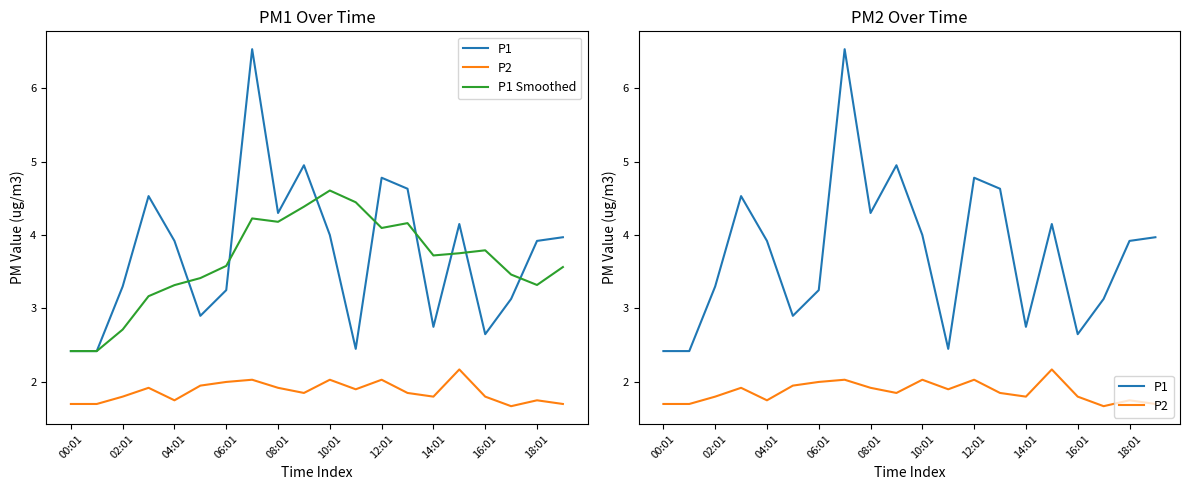

What is the difference between the P1 Smoothed values at 18 and 15?

0.4